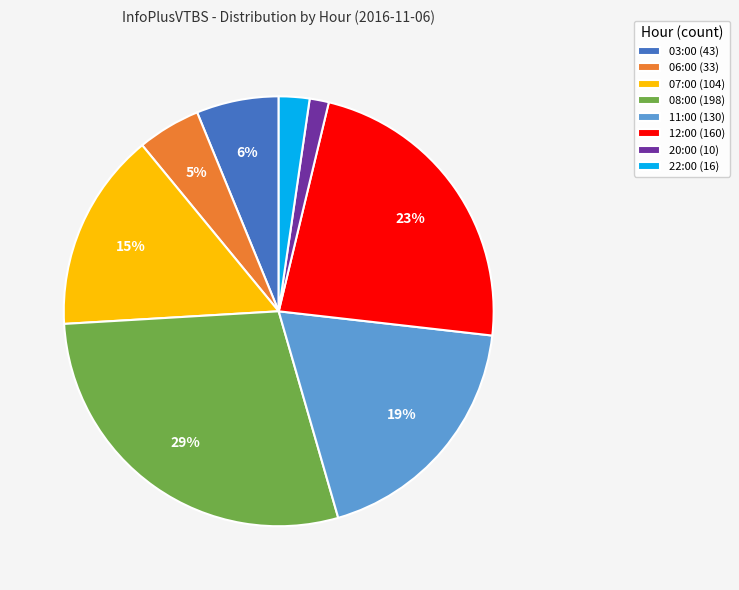

Do 22:00 (16) and 11:00 (130) together represent more than half of the pie?

No